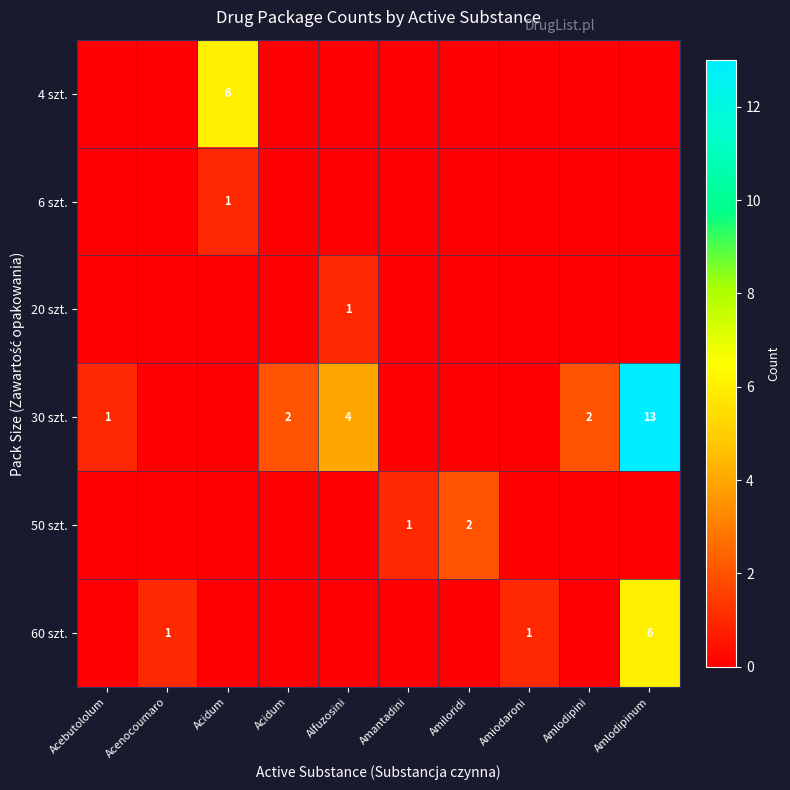

Is the value of 30 szt. at Amlodipinum greater than the value of 20 szt. at Amiloridi?

Yes